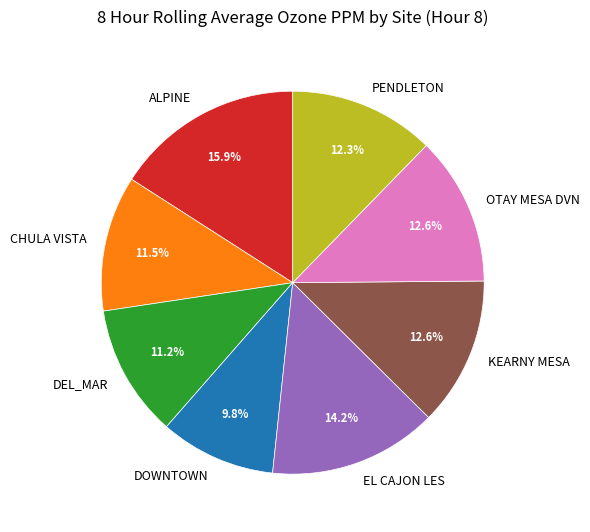

Which slice is the smallest?

DOWNTOWN